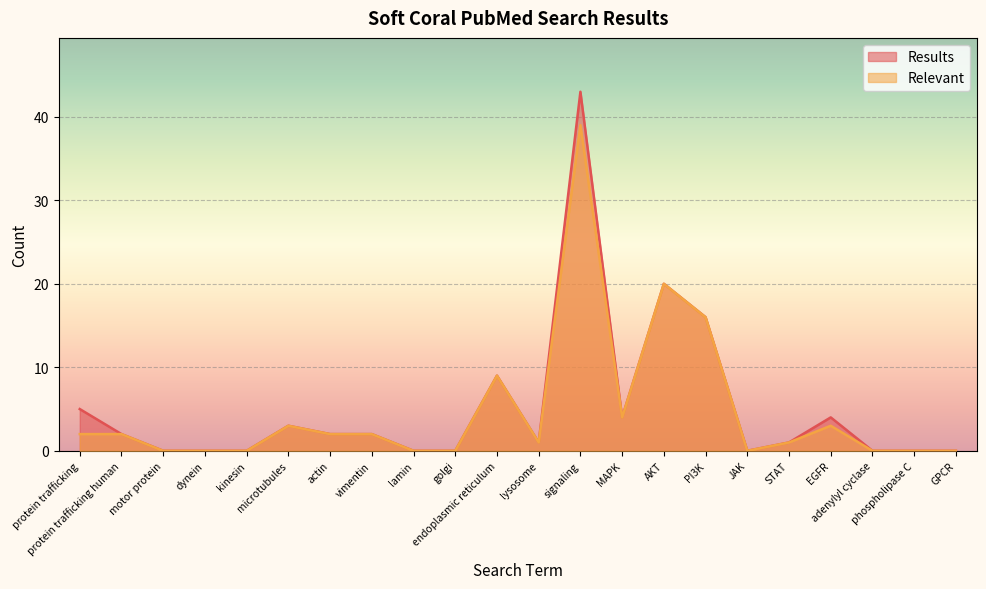

At which category is the sum across all series the highest?

signaling